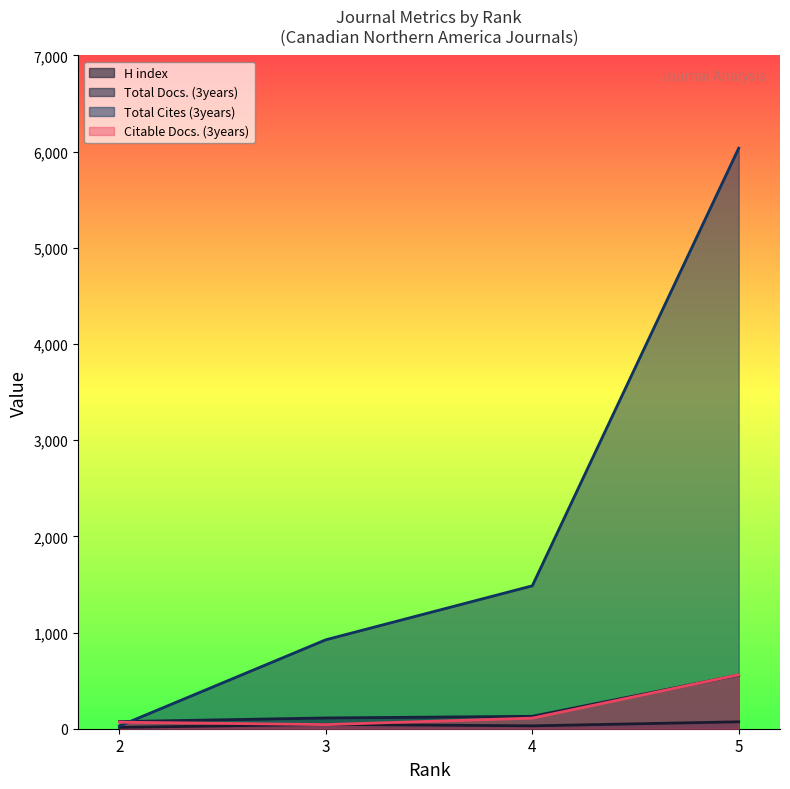

True or false: H index has more than 1 points higher than both neighbors.

False